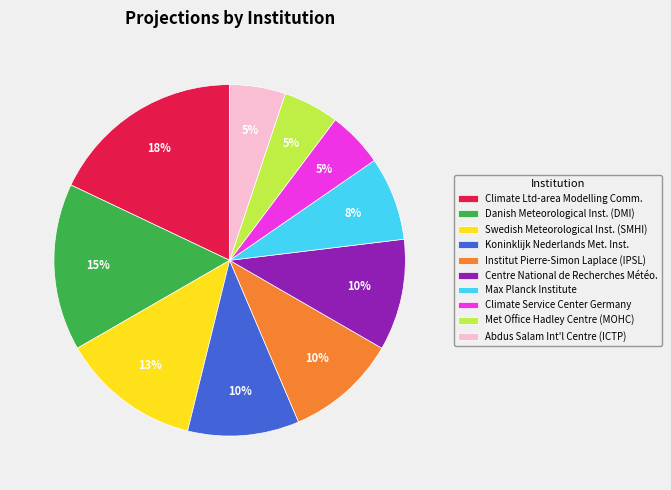

The Climate Service Center Germany slice represents 16% of the pie. True or false?

False